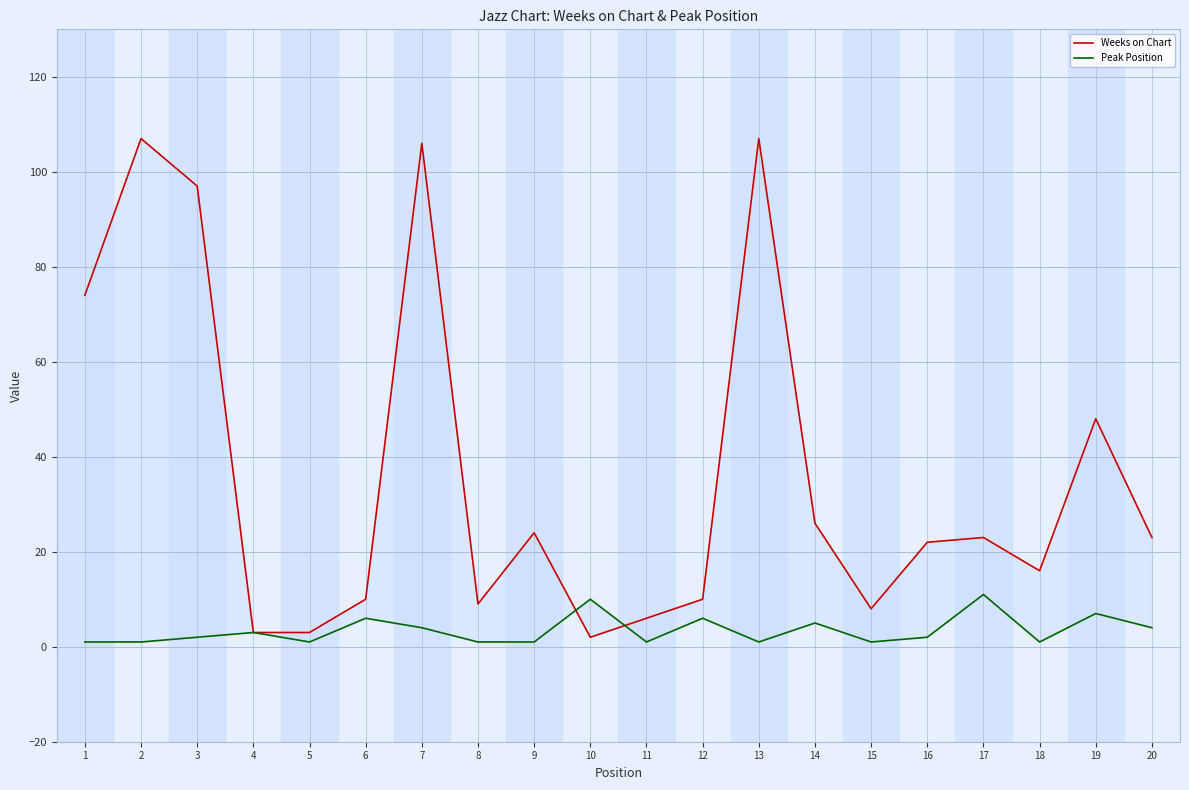

What is the difference between the maximum and minimum values in the Peak Position series?

10